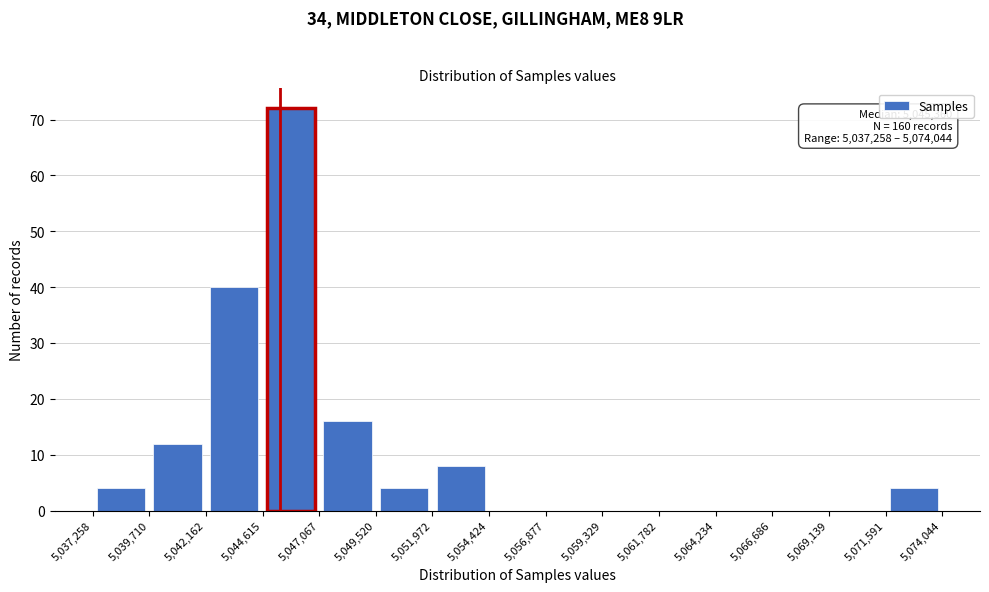

Which range on the x-axis has the tallest bar?

5,044,615 to 5,047,067